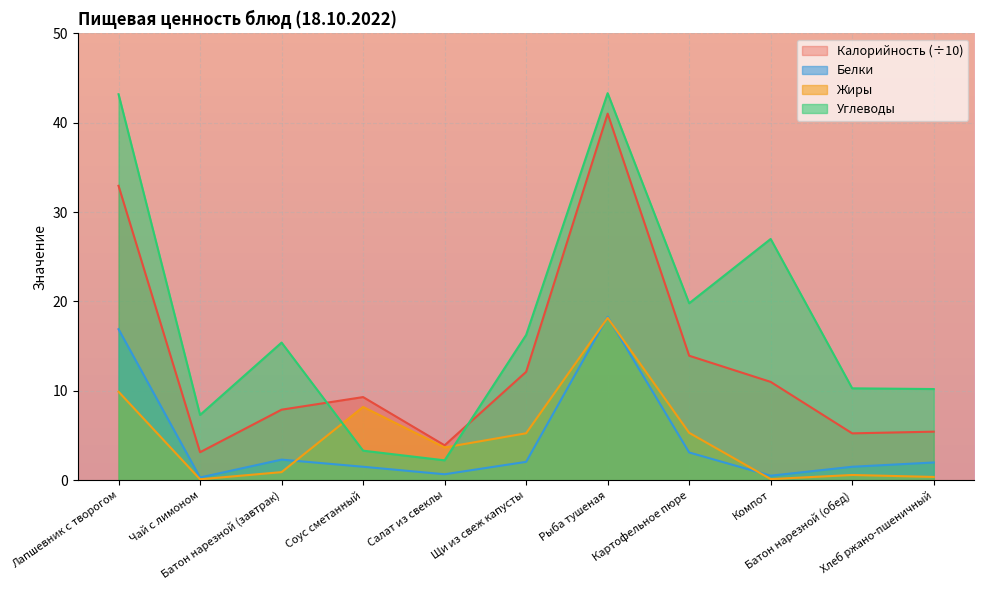

Reading right to left, list all the values displayed in this chart.

Калорийность: Хлеб ржано-пшеничный=5.4	Батон нарезной (обед)=5.2	Компот=11.0	Картофельное пюре=13.9	Рыба тушеная=41.0	Щи из свеж капусты=12.1	Салат из свеклы=3.9	Соус сметанный=9.3	Батон нарезной (завтрак)=7.9	Чай с лимоном=3.1	Лапшевник с творогом=33.0
Белки: Хлеб ржано-пшеничный=2.0	Батон нарезной (обед)=1.5	Компот=0.5	Картофельное пюре=3.1	Рыба тушеная=18.3	Щи из свеж капусты=2.0	Салат из свеклы=0.7	Соус сметанный=1.5	Батон нарезной (завтрак)=2.3	Чай с лимоном=0.3	Лапшевник с творогом=16.9
Жиры: Хлеб ржано-пшеничный=0.4	Батон нарезной (обед)=0.6	Компот=0.1	Картофельное пюре=5.3	Рыба тушеная=18.2	Щи из свеж капусты=5.2	Салат из свеклы=3.7	Соус сметанный=8.2	Батон нарезной (завтрак)=0.9	Чай с лимоном=0.1	Лапшевник с творогом=9.9
Углеводы: Хлеб ржано-пшеничный=10.2	Батон нарезной (обед)=10.3	Компот=27.0	Картофельное пюре=19.8	Рыба тушеная=43.3	Щи из свеж капусты=16.2	Салат из свеклы=2.2	Соус сметанный=3.3	Батон нарезной (завтрак)=15.4	Чай с лимоном=7.3	Лапшевник с творогом=43.2